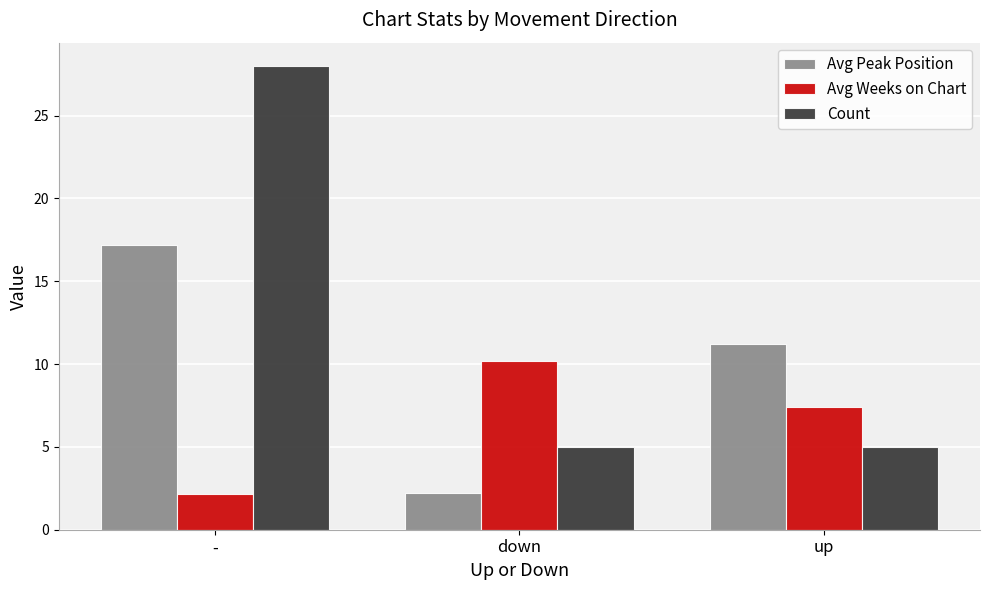

List the series in order of their overall mean, highest first.

Count, Avg Peak Position, Avg Weeks on Chart